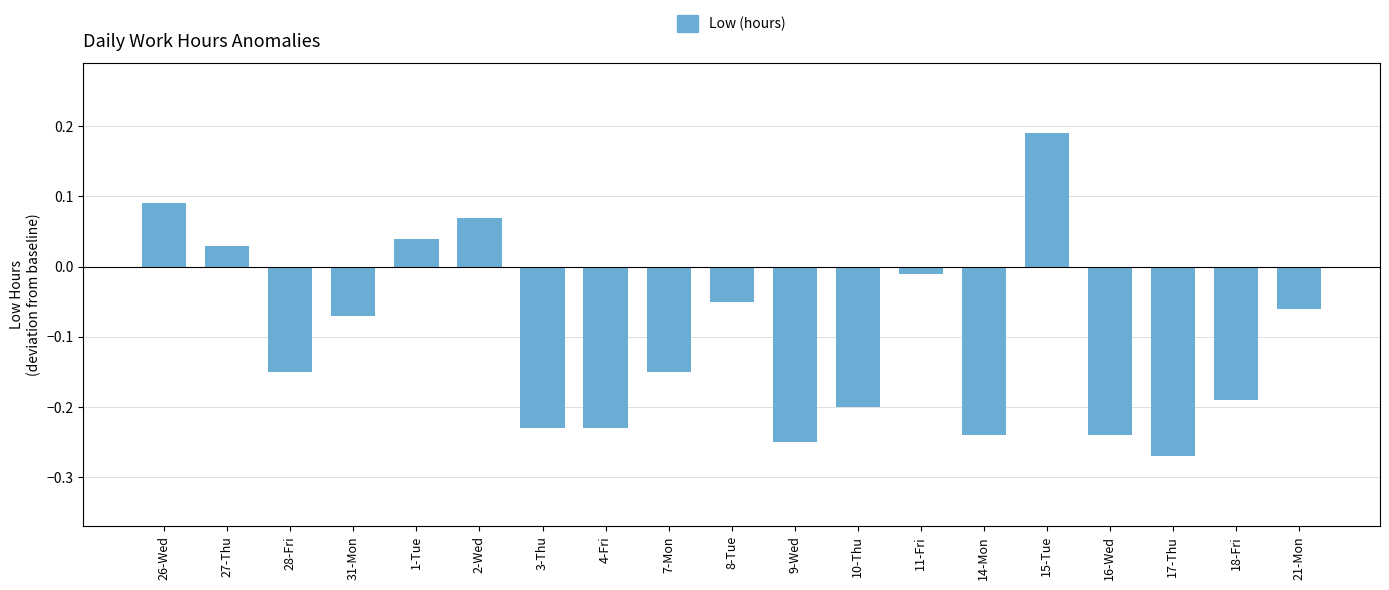

How many data points are above 0?

5